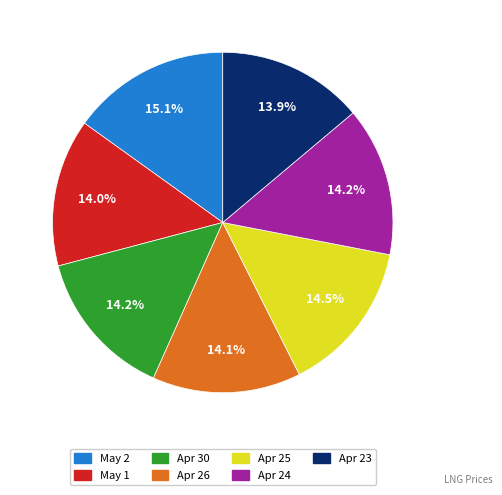

Does any single category account for the majority?

No